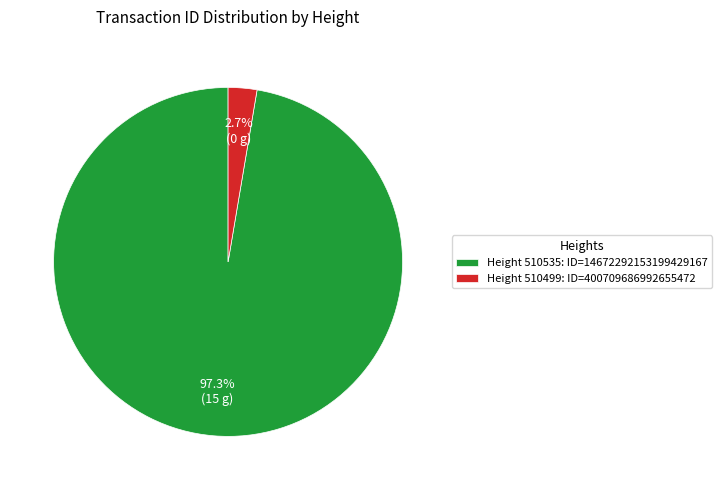

Which has a higher value, Height 510535: ID=14672292153199429167 or Height 510499: ID=400709686992655472?

Height 510535: ID=14672292153199429167